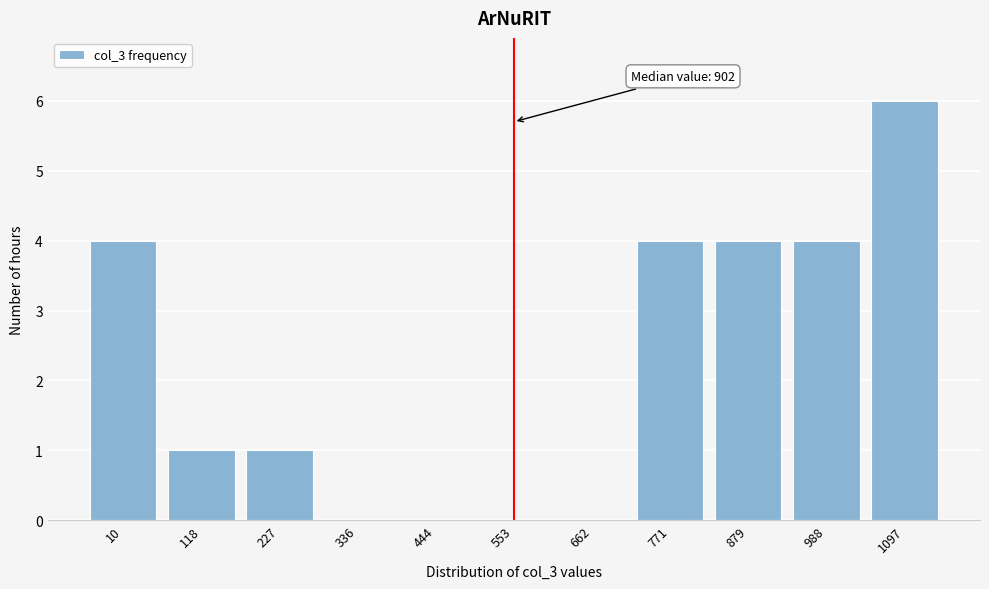

Reading right to left, list all the values displayed in this chart.

1097=6	988=4	879=4	771=4	662=0	553=0	444=0	336=0	227=1	118=1	10=4